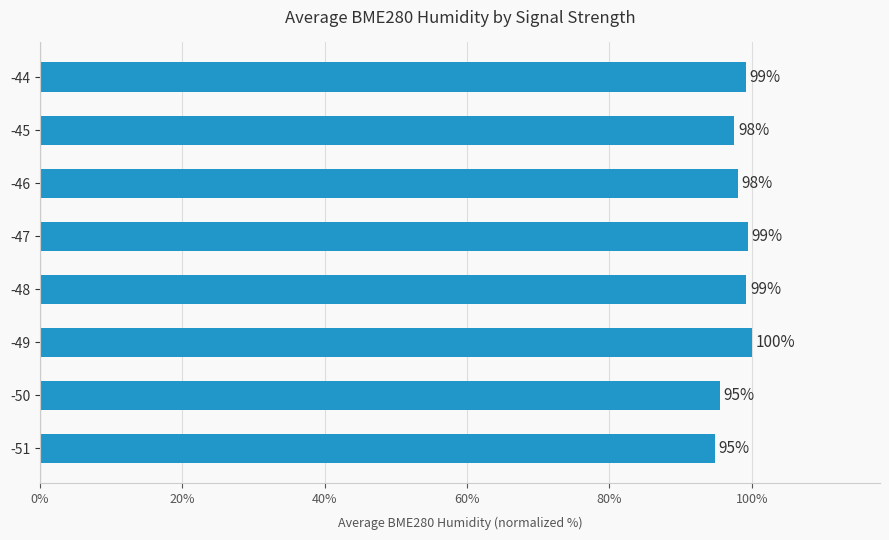

Are the bars grouped side by side (vs. stacked)?

No